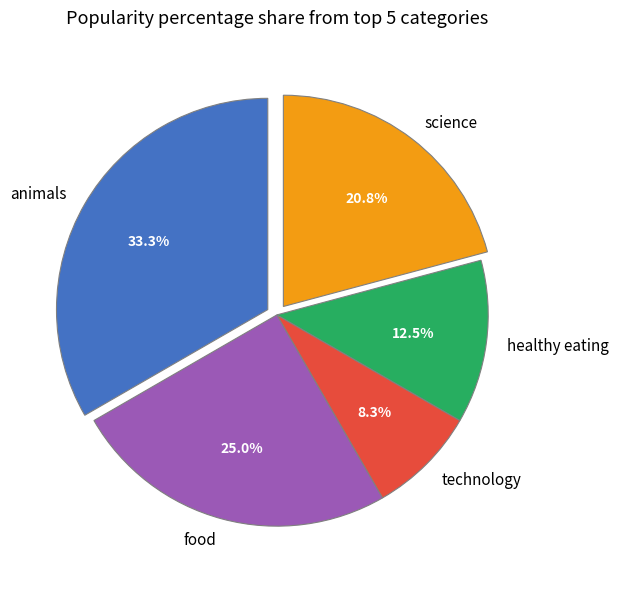

What percentage is NOT represented by healthy eating?

87.5%